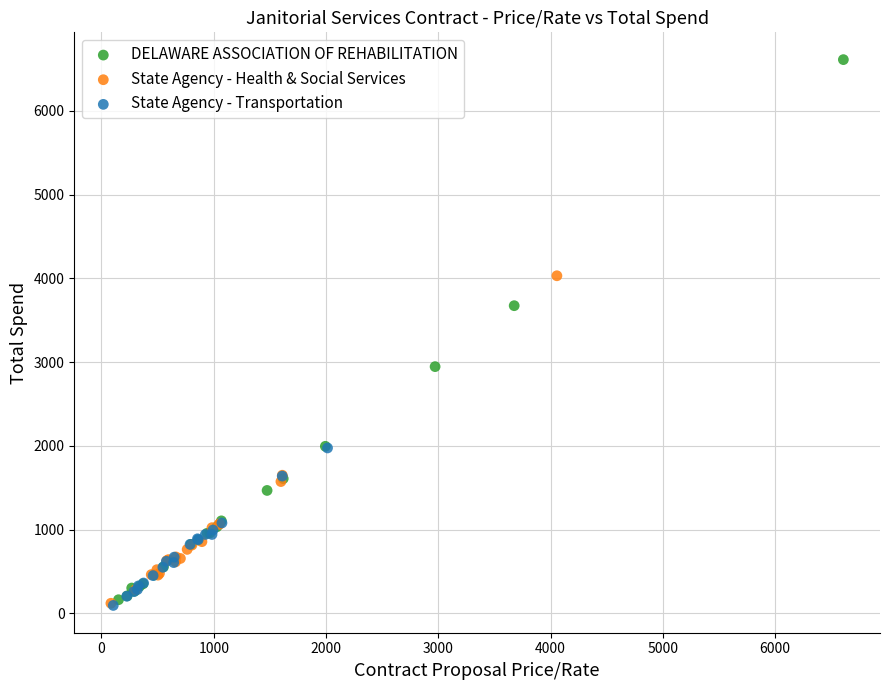

What are all the series names shown in the legend?

DELAWARE ASSOCIATION OF REHABILITATION, State Agency - Health & Social Services, State Agency - Transportation